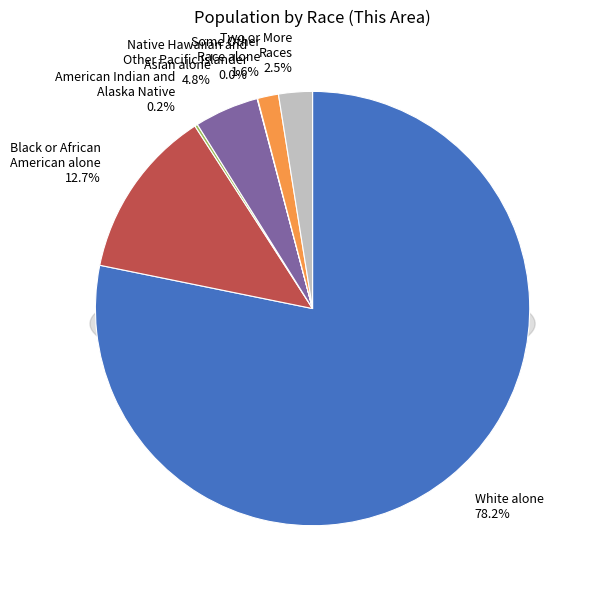

Rank the categories by value from highest to lowest.

White alone, Black or African
American alone, Asian alone, Two or More
Races, Some Other
Race alone, American Indian and
Alaska Native, Native Hawaiian and
Other Pacific Islander